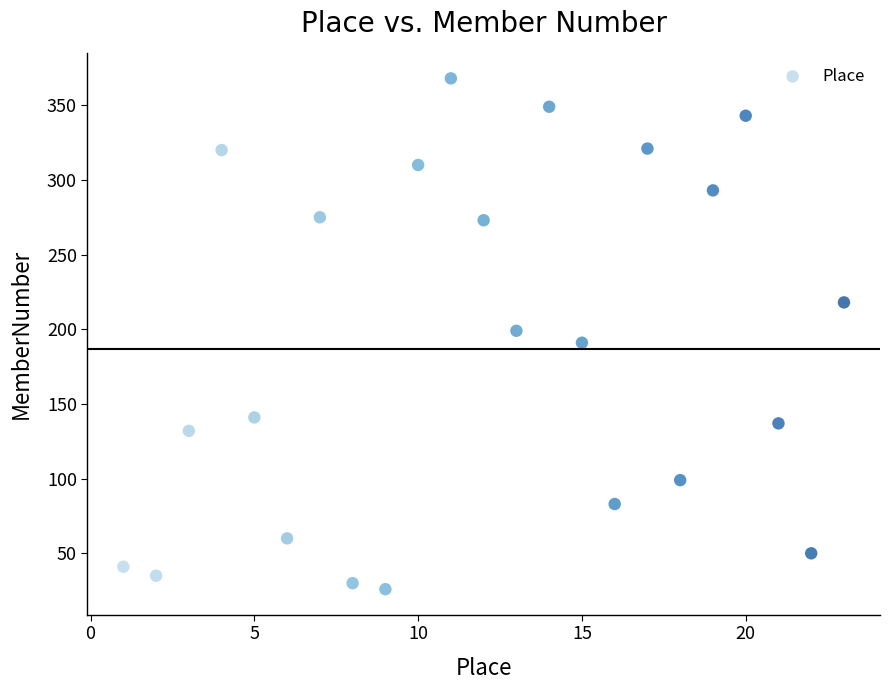

What is the range of X values (max minus min)?

22